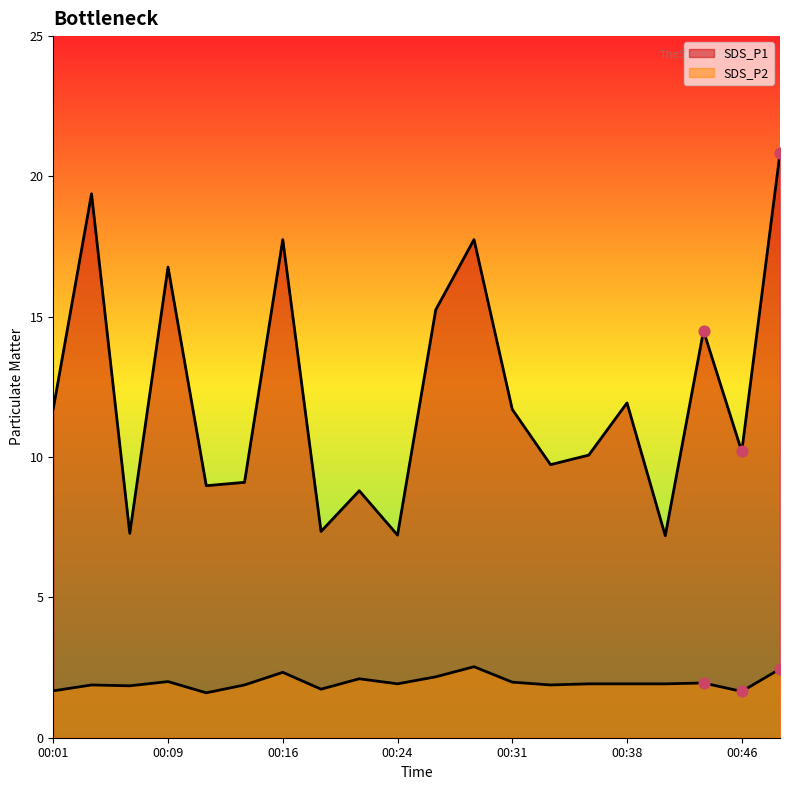

Which series contains the lowest Y value?

SDS_P2